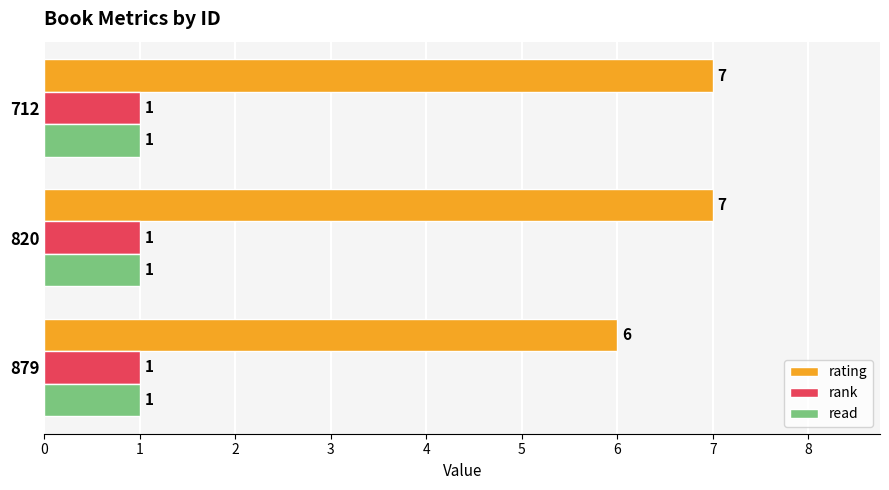

What is the total value across all series at 712?

9